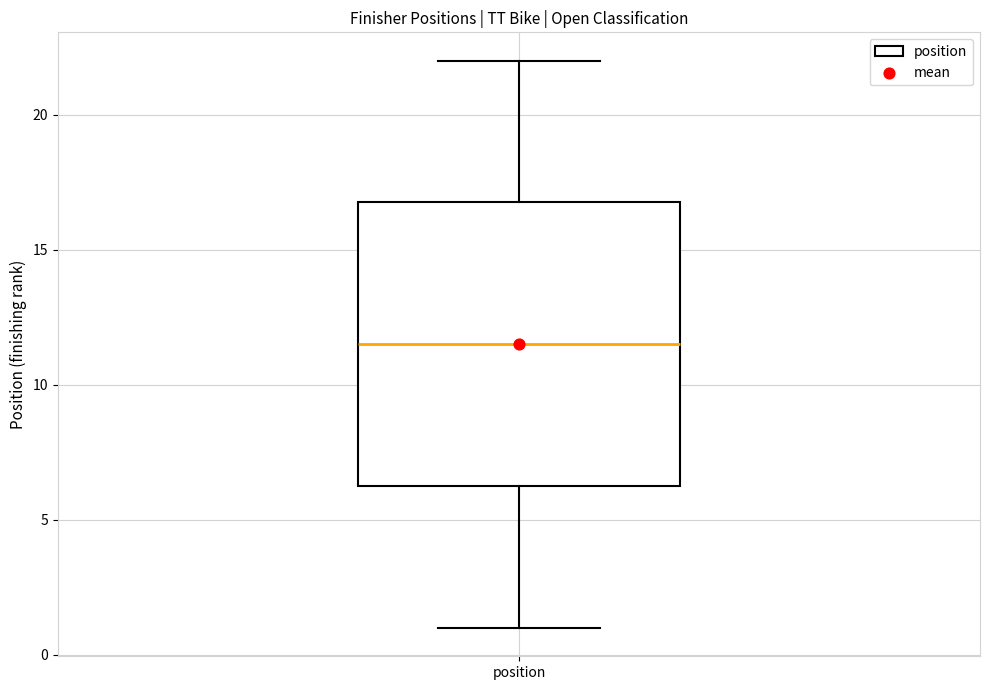

Where does the median line of the box for position sit on the y-axis? The values are not printed on the chart, so give them approximately, as read against the axis.

11.5